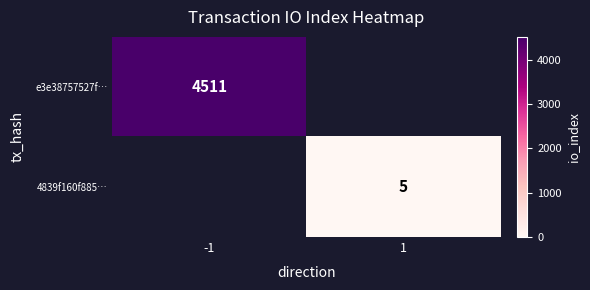

Read the 4839f160f885… value at 1.

5.0